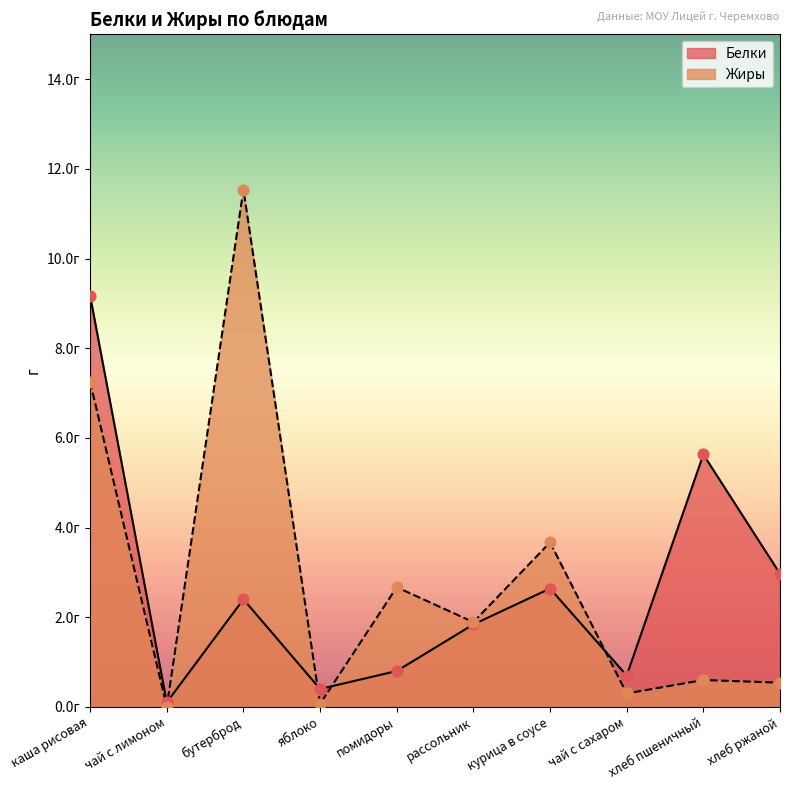

Is the value of Белки at каша рисовая greater than the value of Жиры at бутерброд?

No